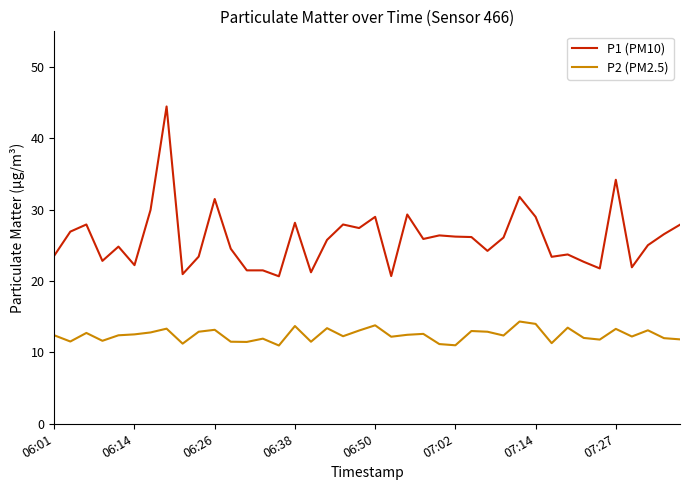

What is the difference between the maximum and minimum values in the P1 (PM10) series?

23.8